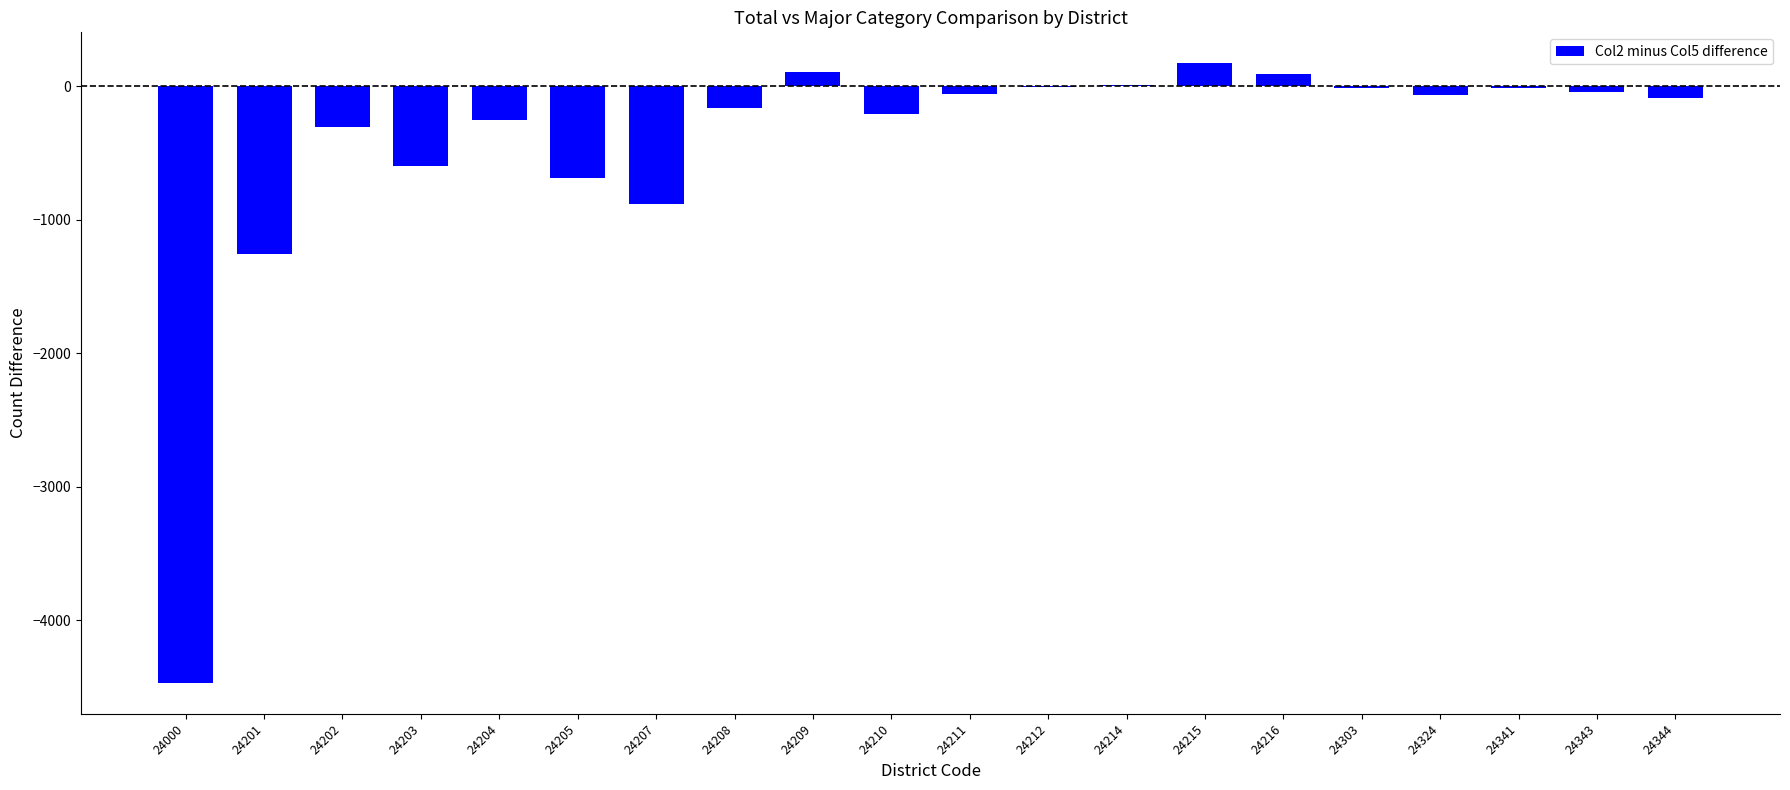

Where is the data nearest to the value -2150?

24201